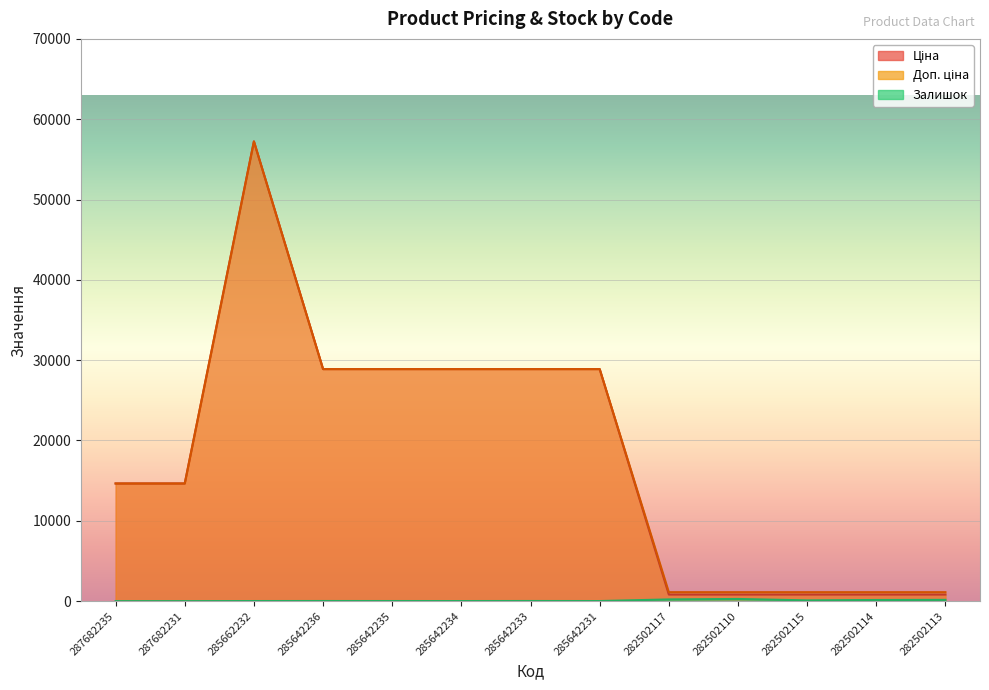

What is the average value of the Залишок series?

74.7